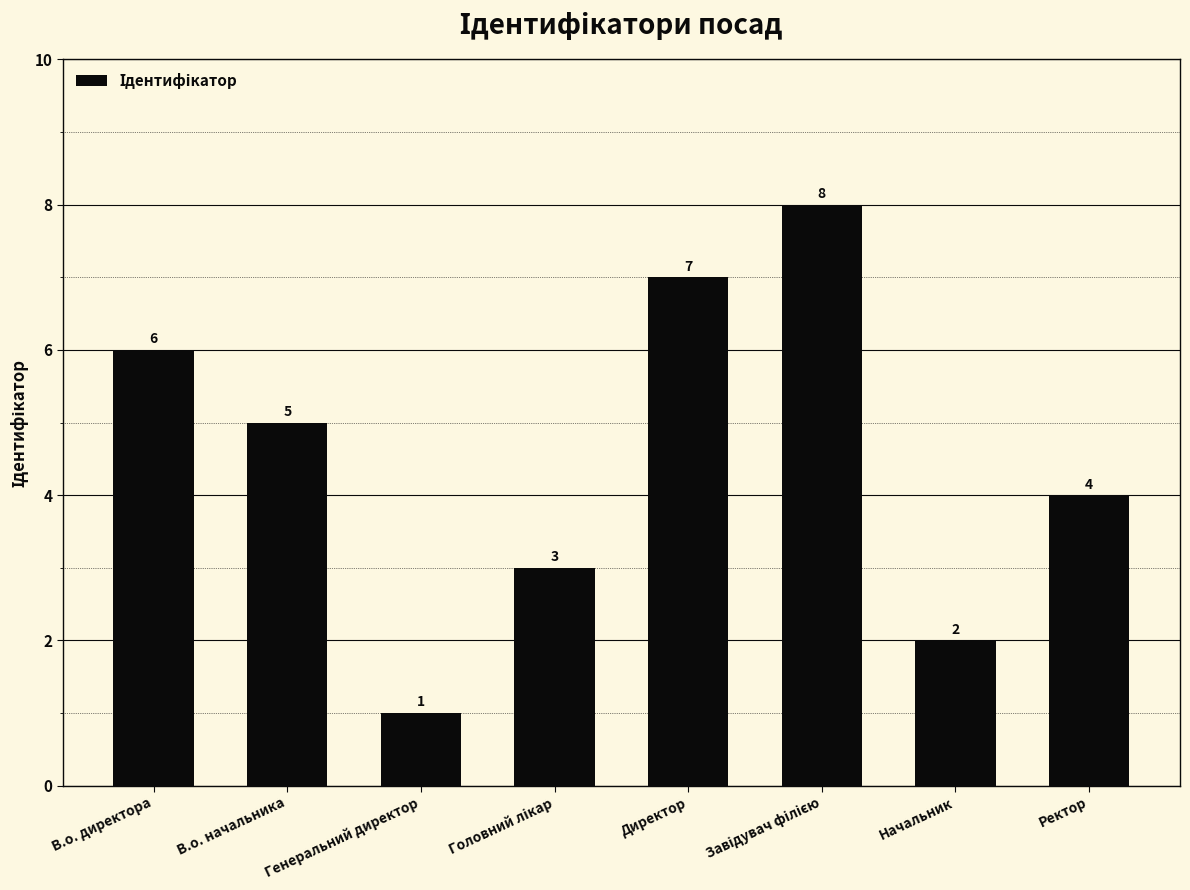

What is the sum of all values?

36